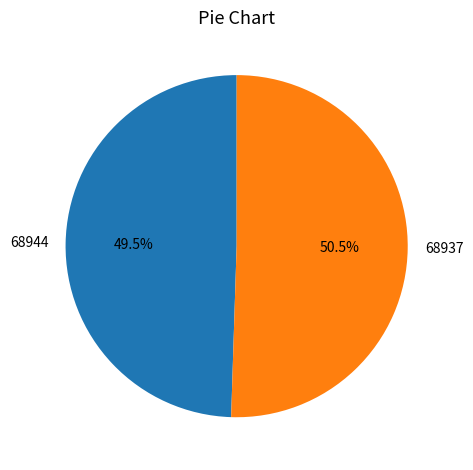

Which slice is the largest?

68937